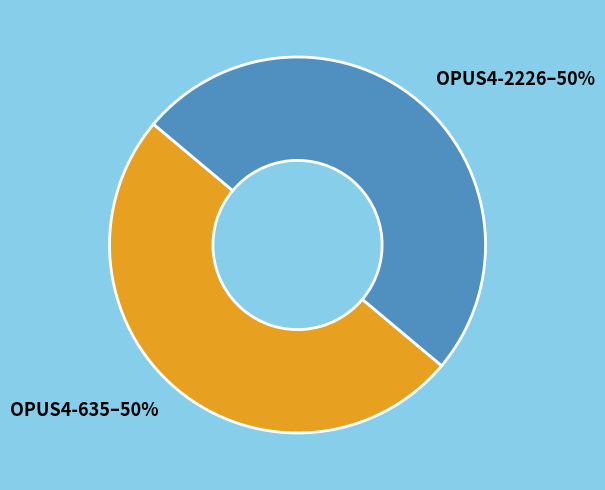

True or false: OPUS4-635 accounts for 50% of the total.

True